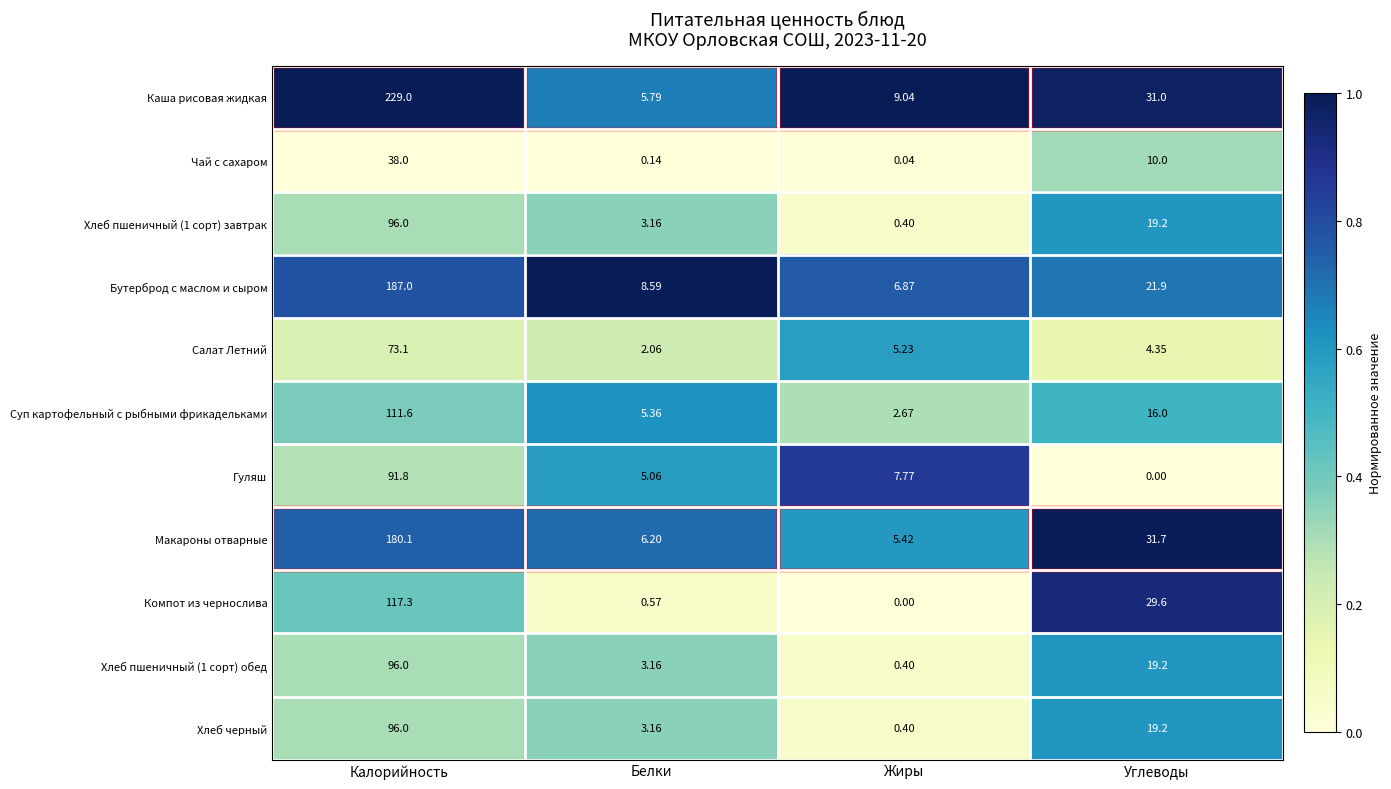

Between Белки and Жиры, which series saw the biggest shift?

Каша рисовая жидкая